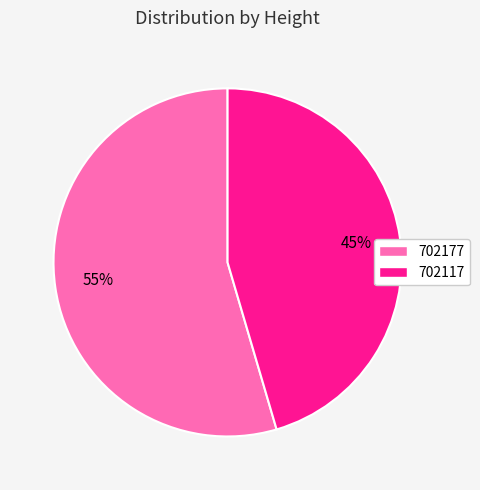

Which slice is the smallest?

702117